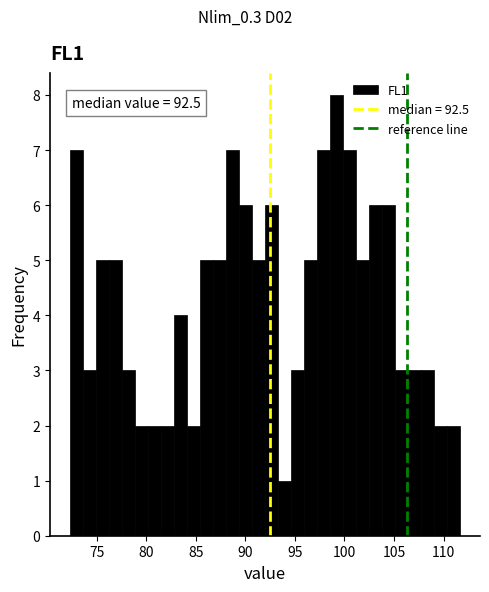

Read against the x-axis, roughly where is the centre of the tallest bar?

99.0